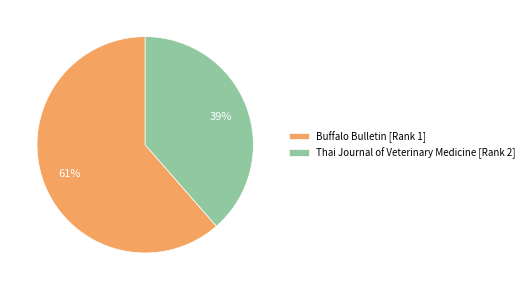

Which category accounts for the majority?

Buffalo Bulletin [Rank 1]